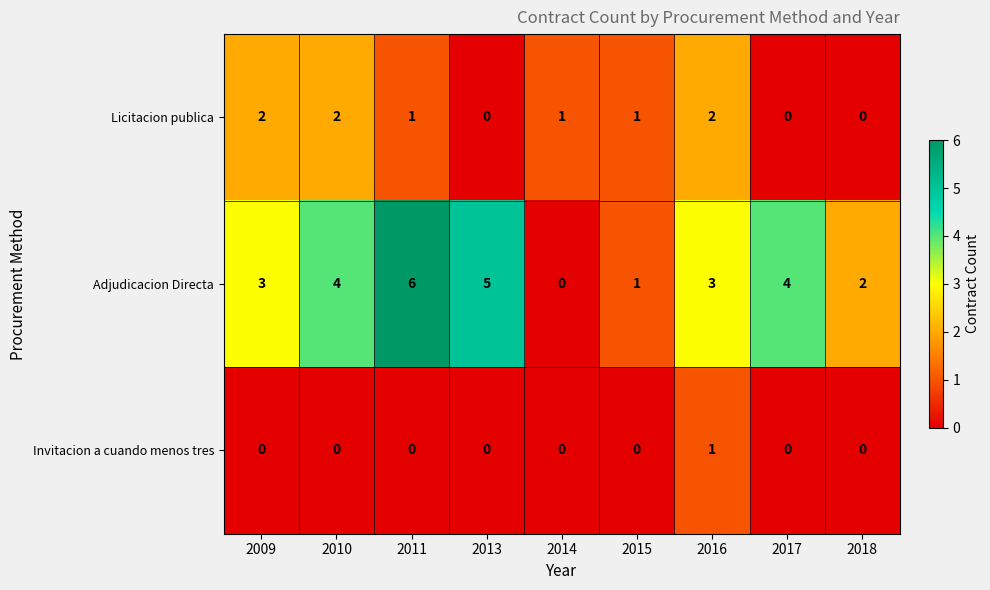

What is the sum of all Adjudicacion Directa values?

28